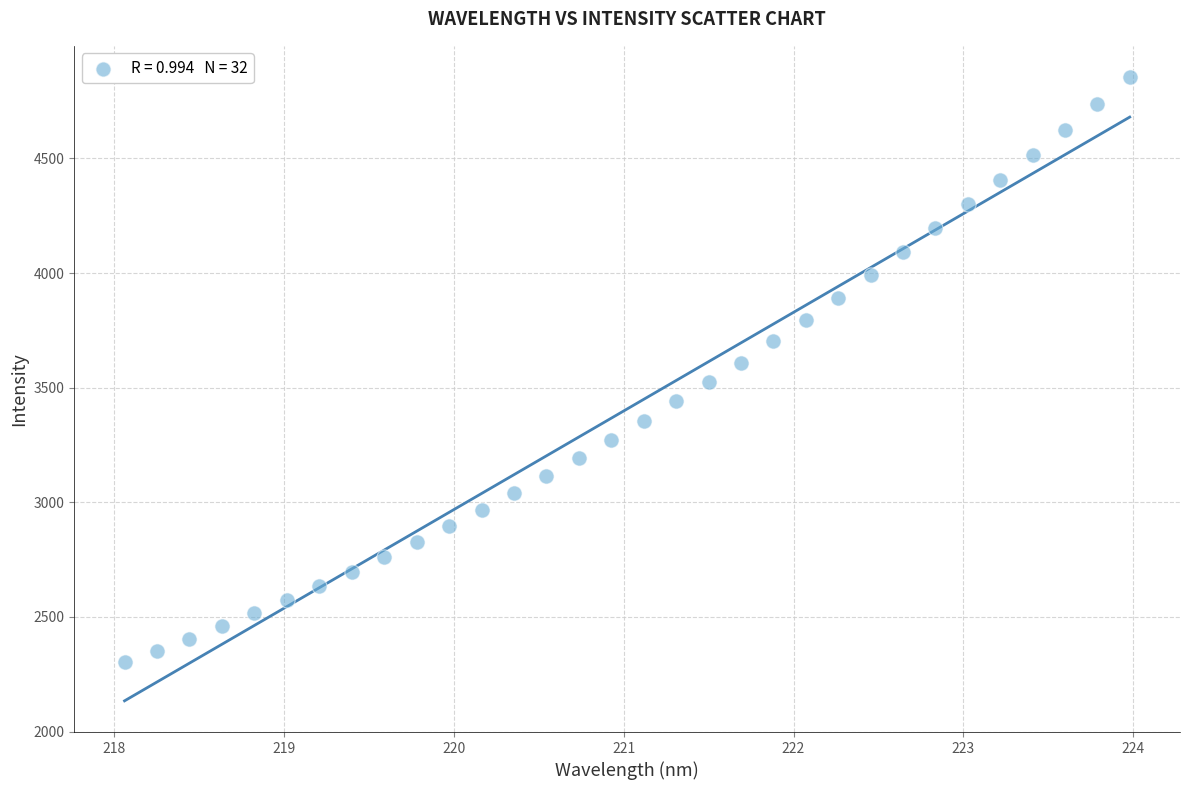

What is the range of Y values (max minus min)?

2552.2